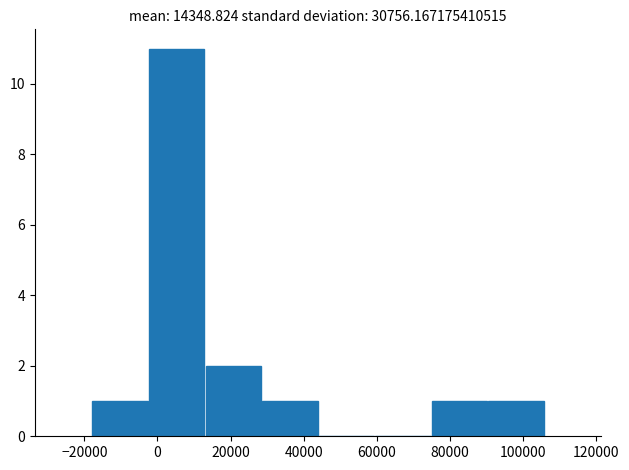

How tall is the bar that spans 90000 to 106000 on the x-axis? Neither the bar edges nor the heights are printed on the chart, so give them approximately, as read against the axes.

1